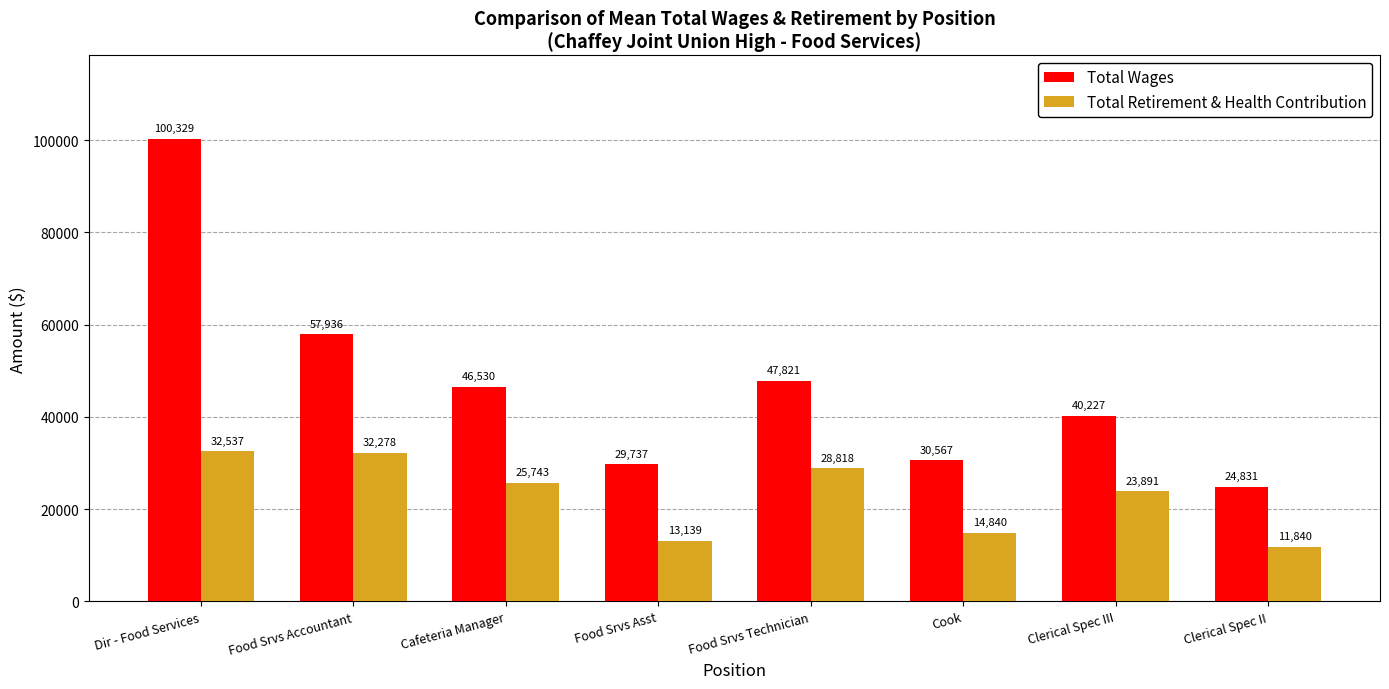

Where is Total Retirement & Health Contribution nearest to the value 22188?

Clerical Spec III